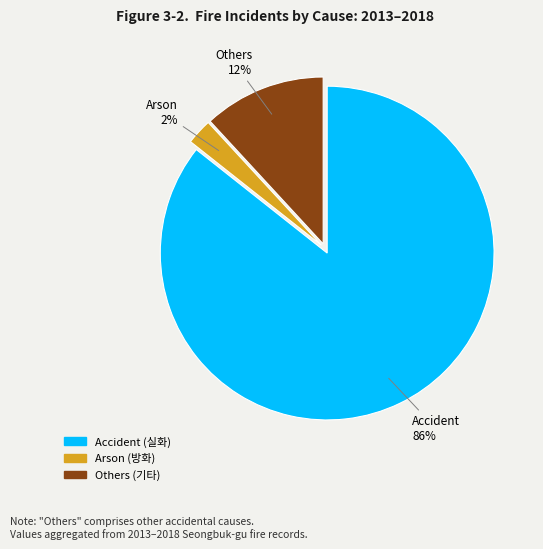

Is it true that Others (기타) is 18% of the pie?

False